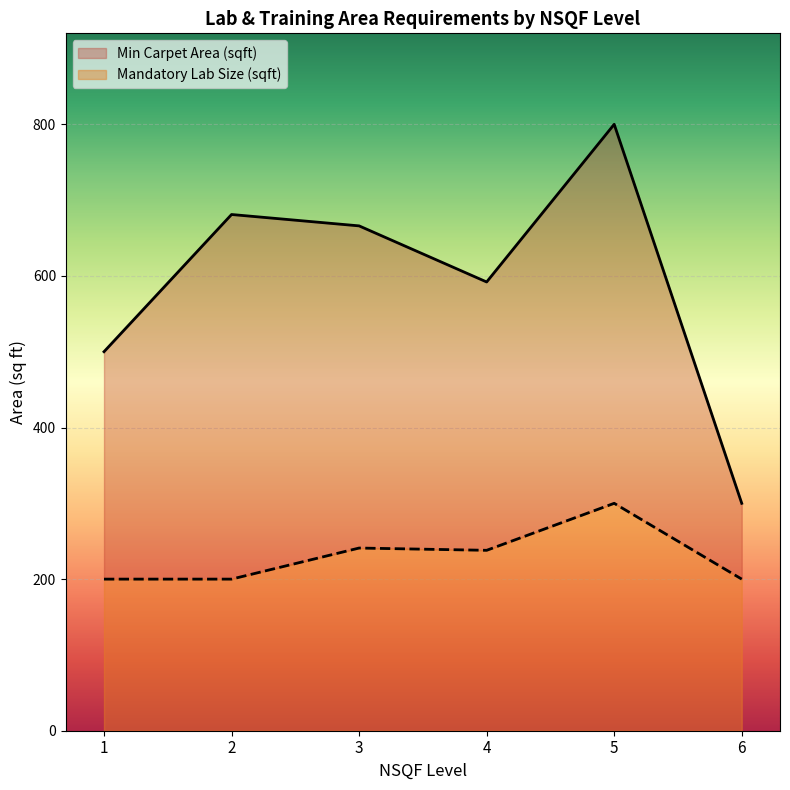

What is the highest value of the Mandatory Lab Size (sqft) series?

300